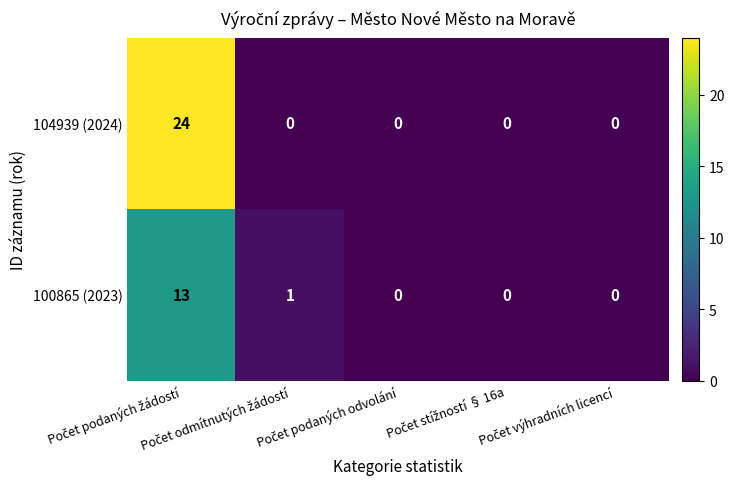

List the series in order of their peak value, highest first.

104939 (2024), 100865 (2023)